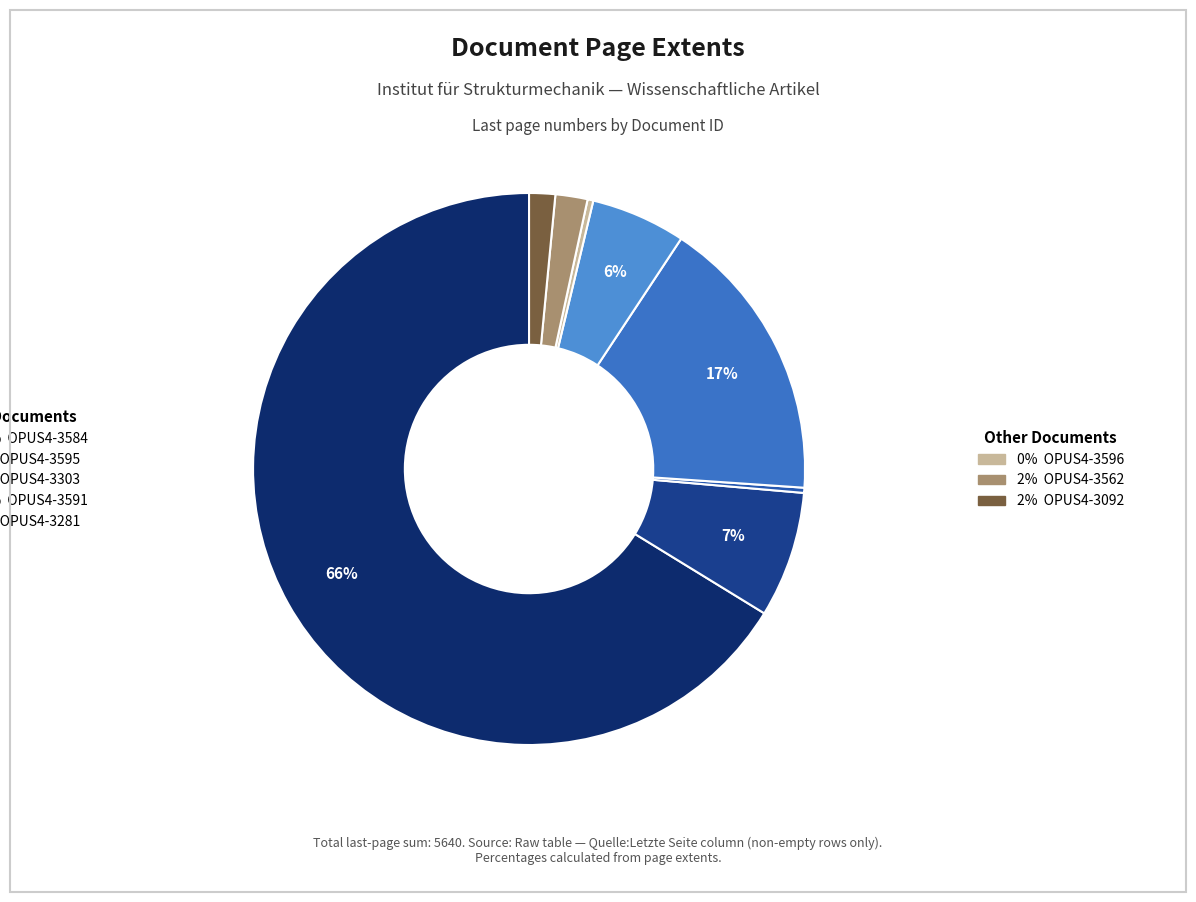

How many slices are in this pie chart?

8